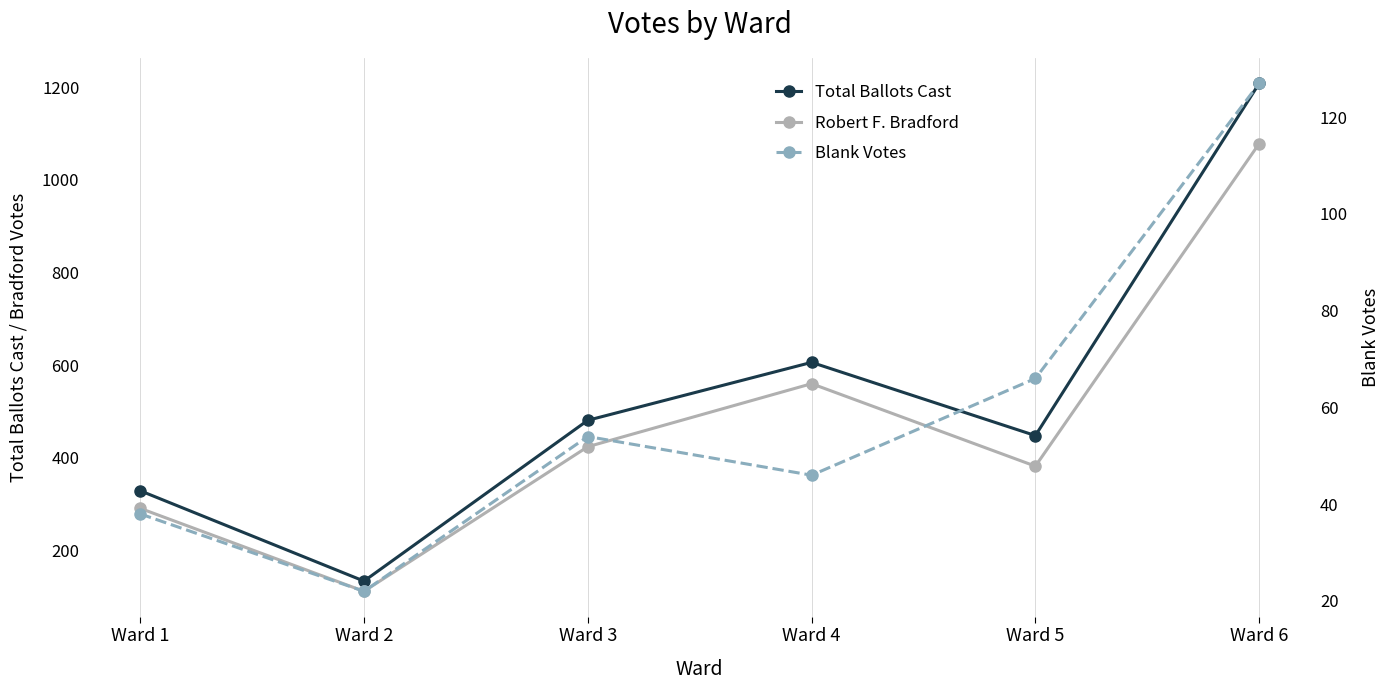

Reading left to right, extract all data points from this chart.

Total Ballots Cast: Ward 1=329	Ward 2=134	Ward 3=481	Ward 4=606	Ward 5=448	Ward 6=1208
Robert F. Bradford: Ward 1=291	Ward 2=112	Ward 3=424	Ward 4=560	Ward 5=382	Ward 6=1078
Blank Votes: Ward 1=38	Ward 2=22	Ward 3=54	Ward 4=46	Ward 5=66	Ward 6=127